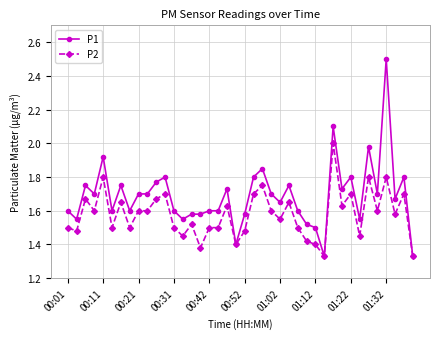

Which series has the largest total across all categories?

P1